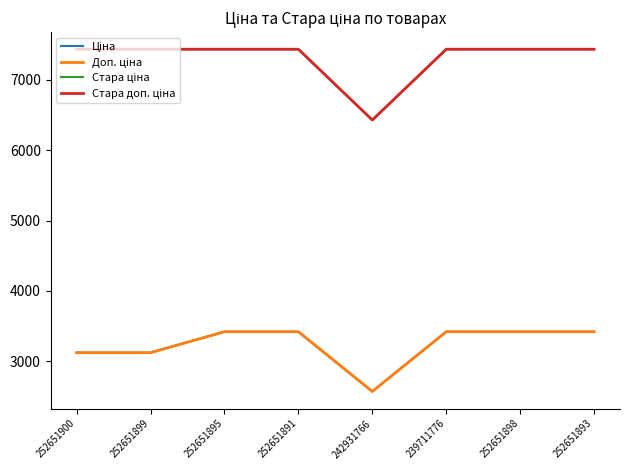

Does the chart display data point markers on the line(s)?

No